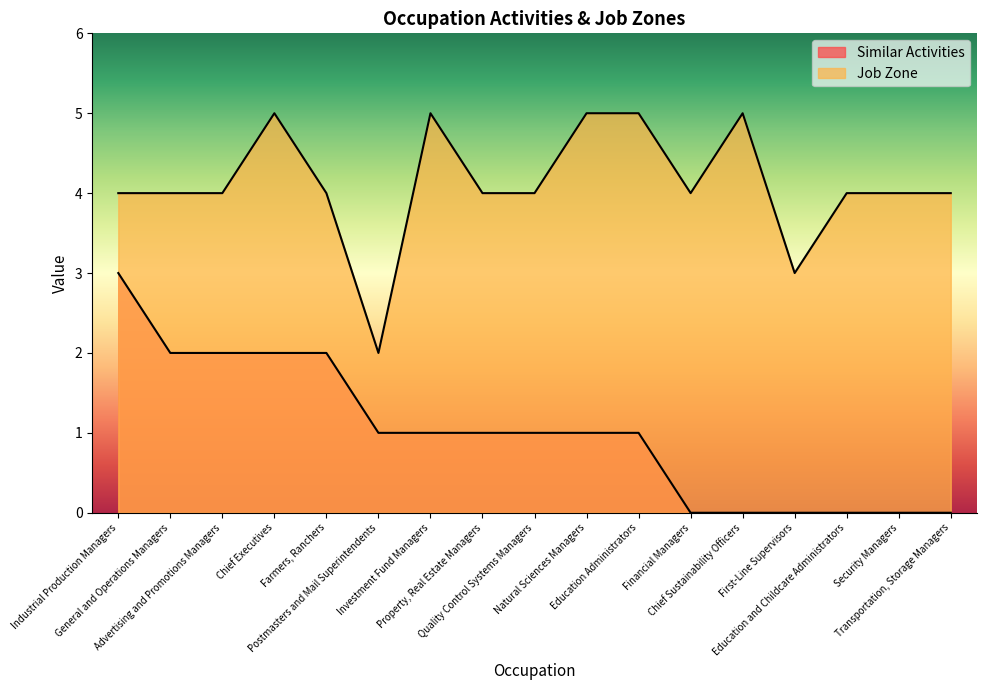

Which series has the largest range (max minus min)?

Similar Activities